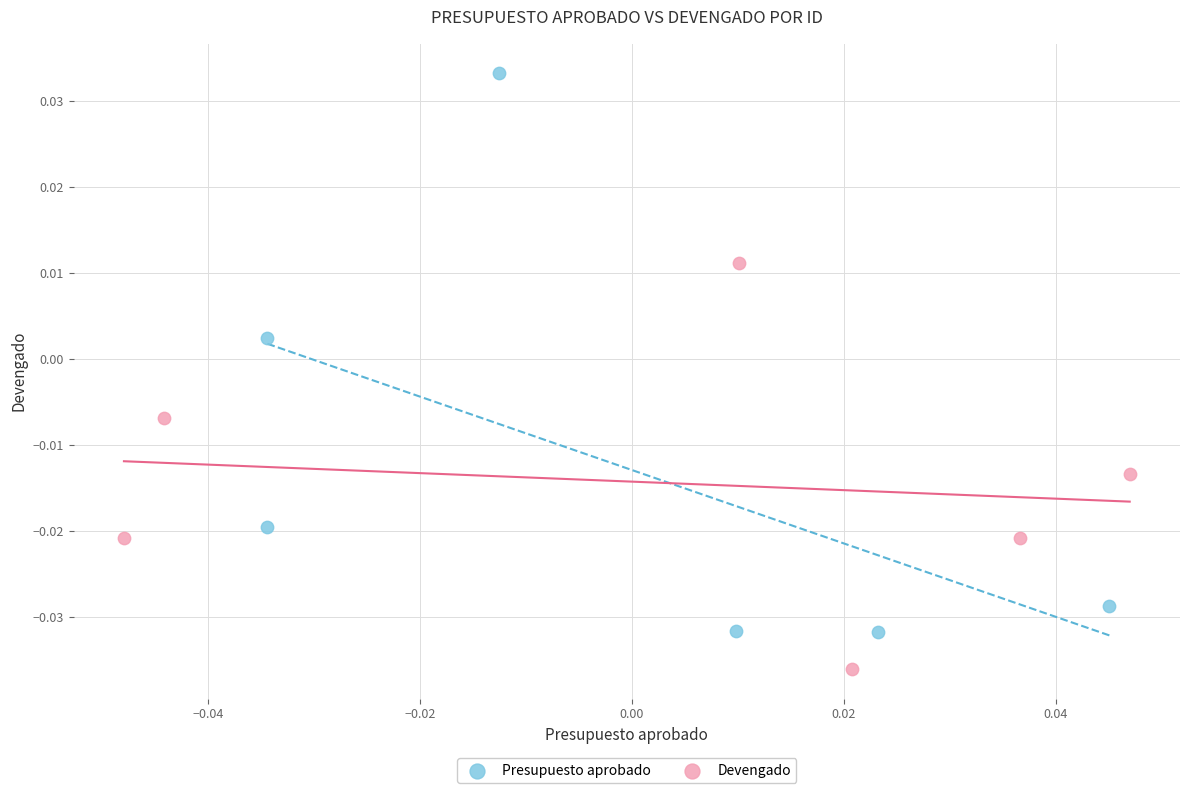

Which series has the largest Y range (max minus min)?

Presupuesto aprobado